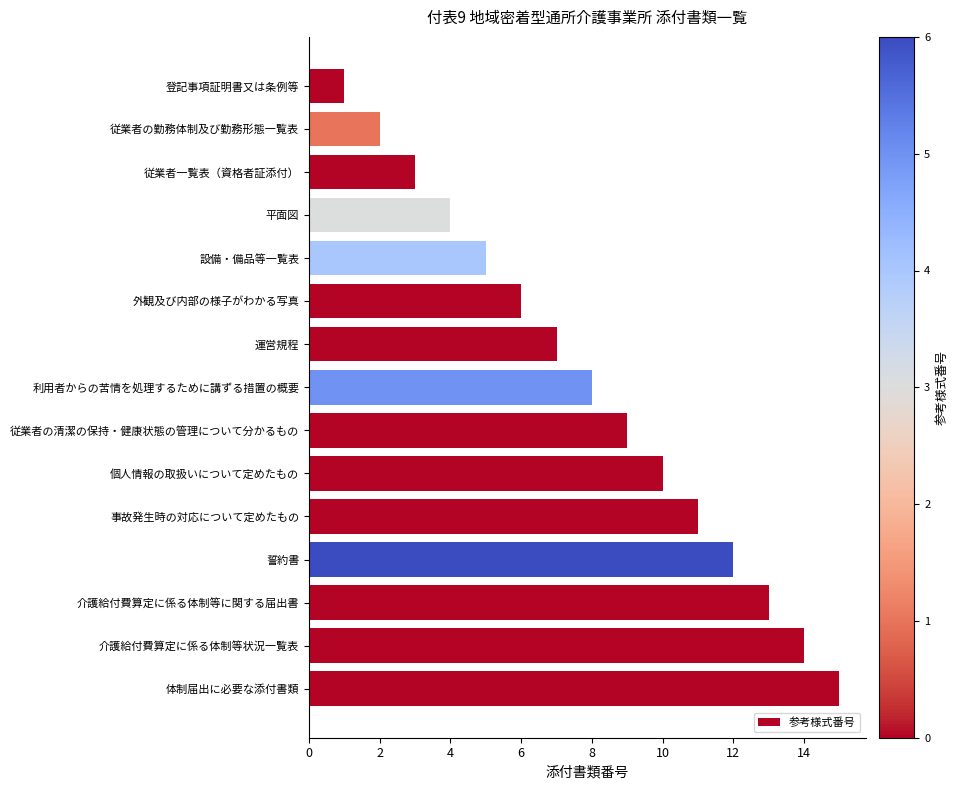

Does the chart contain any negative values?

No